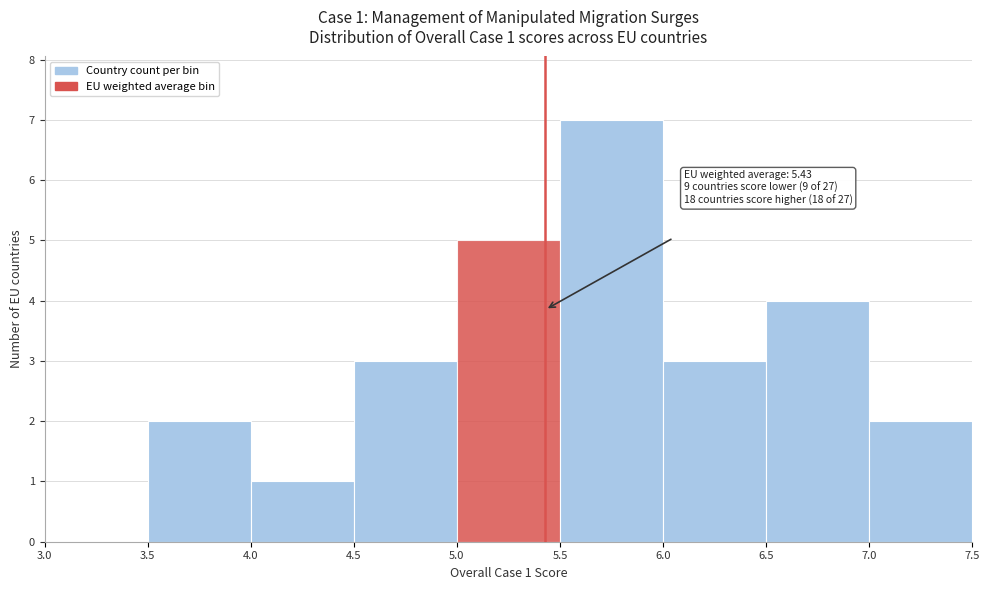

Which range on the x-axis has the tallest bar?

5.5 to 6.0